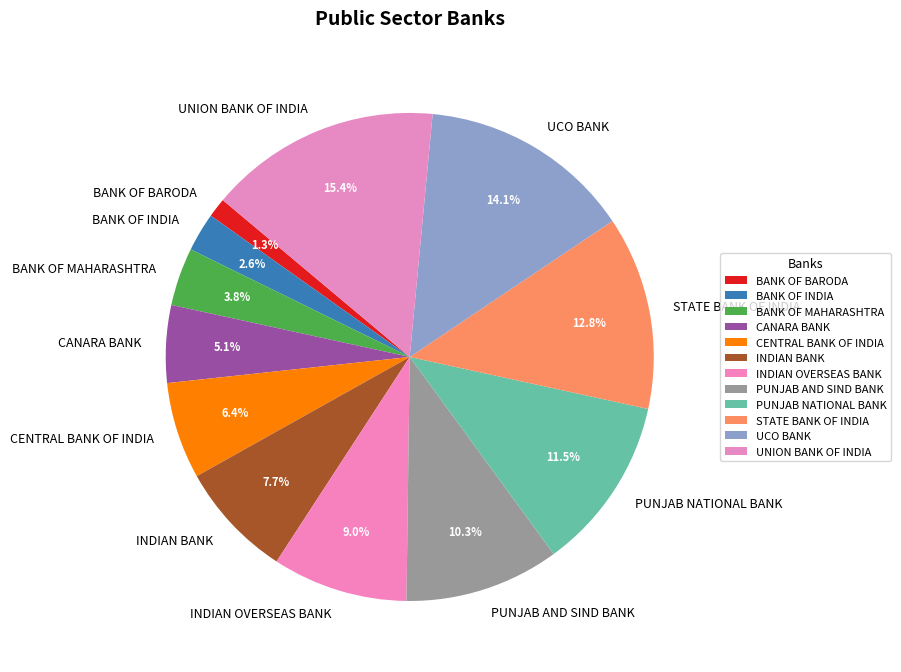

To the nearest percent, what percentage of the pie is BANK OF INDIA?

3%